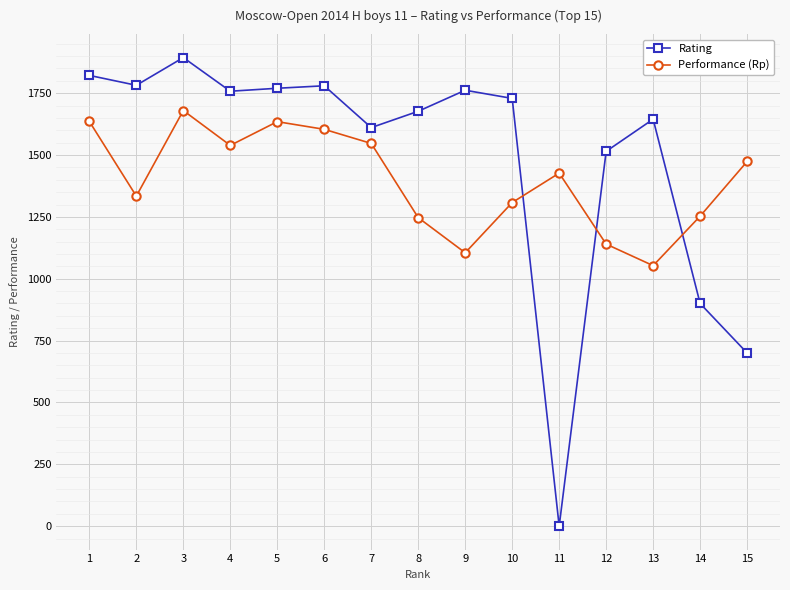

What is the difference between the Performance (Rp) values at 2 and 6?

270